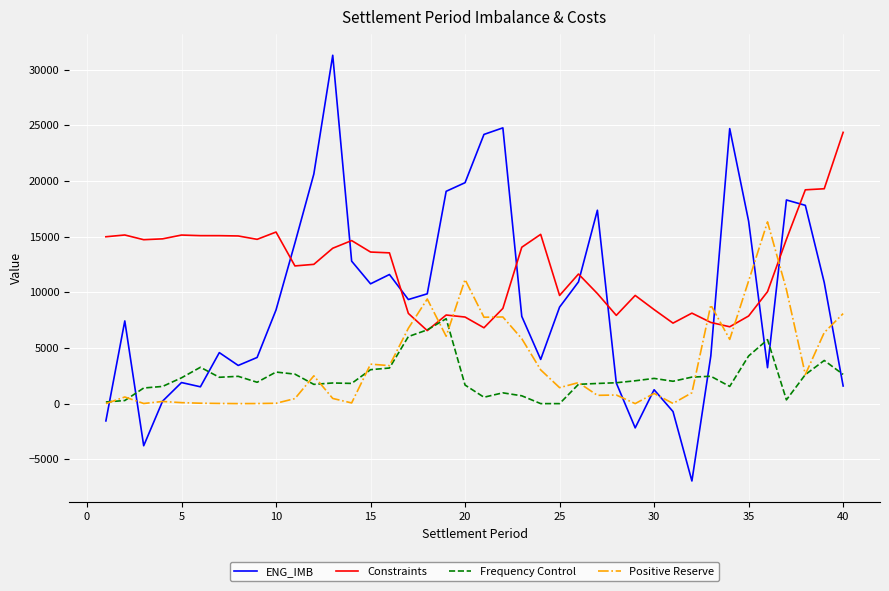

True or false: Constraints has more than 1 points higher than both neighbors.

True